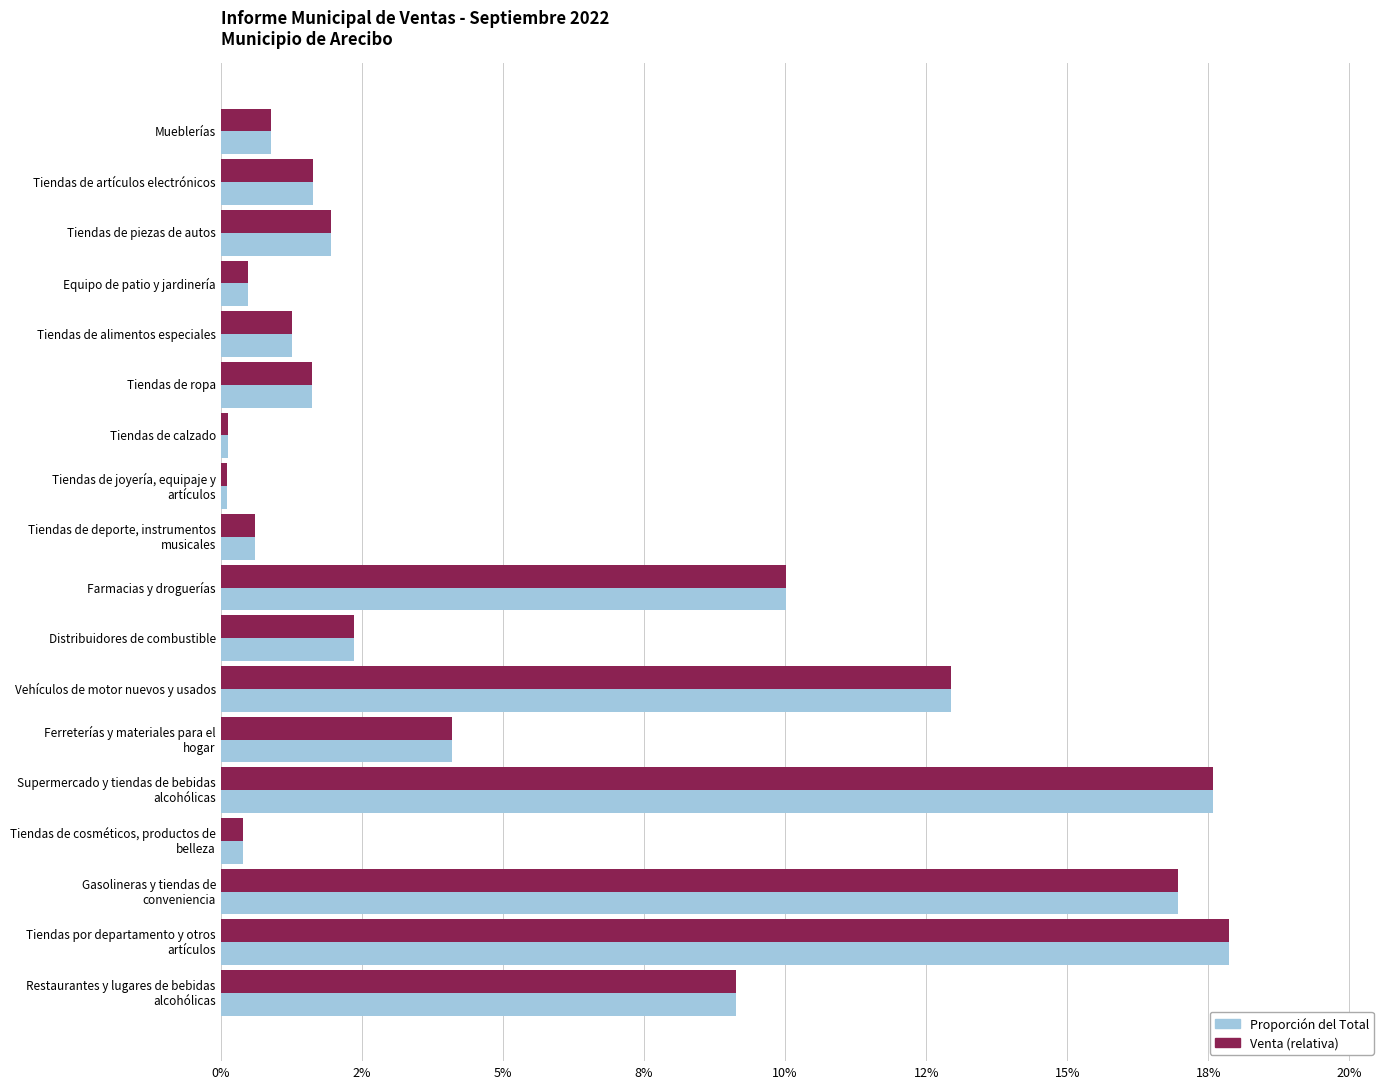

What is the value of the Venta (prop.) bar at the 14th from the left?

0.2